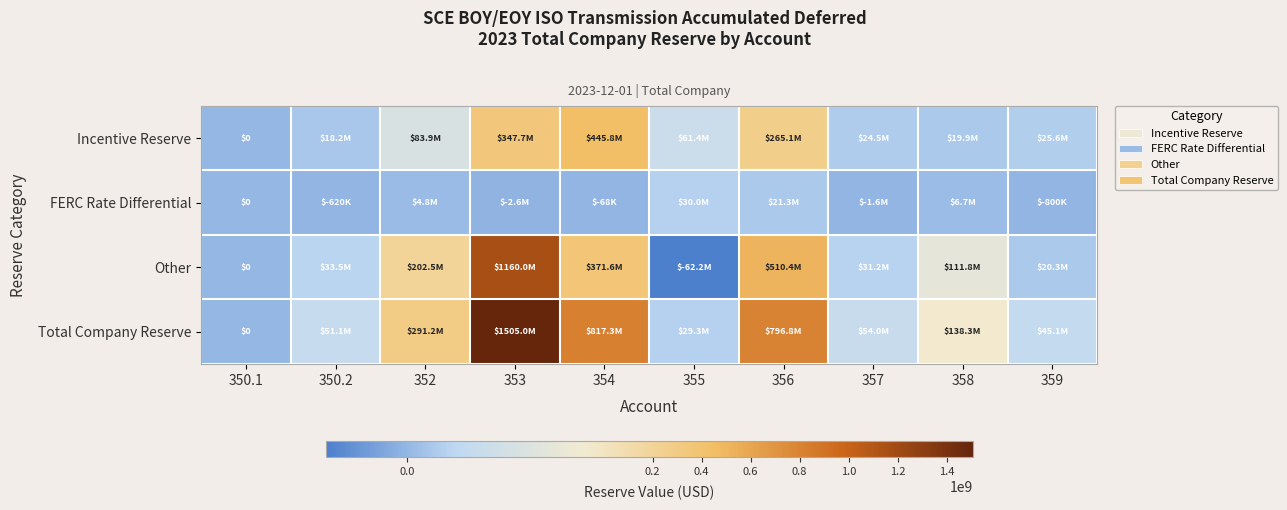

Which category has the highest value in the Total Company Reserve series?

353